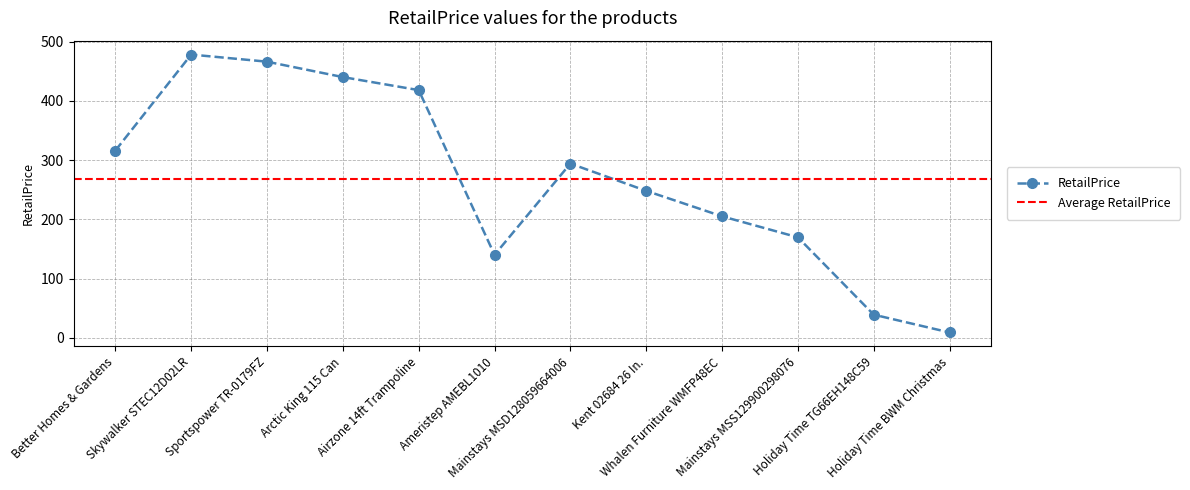

Where is the first local minimum?

Ameristep AMEBL1010